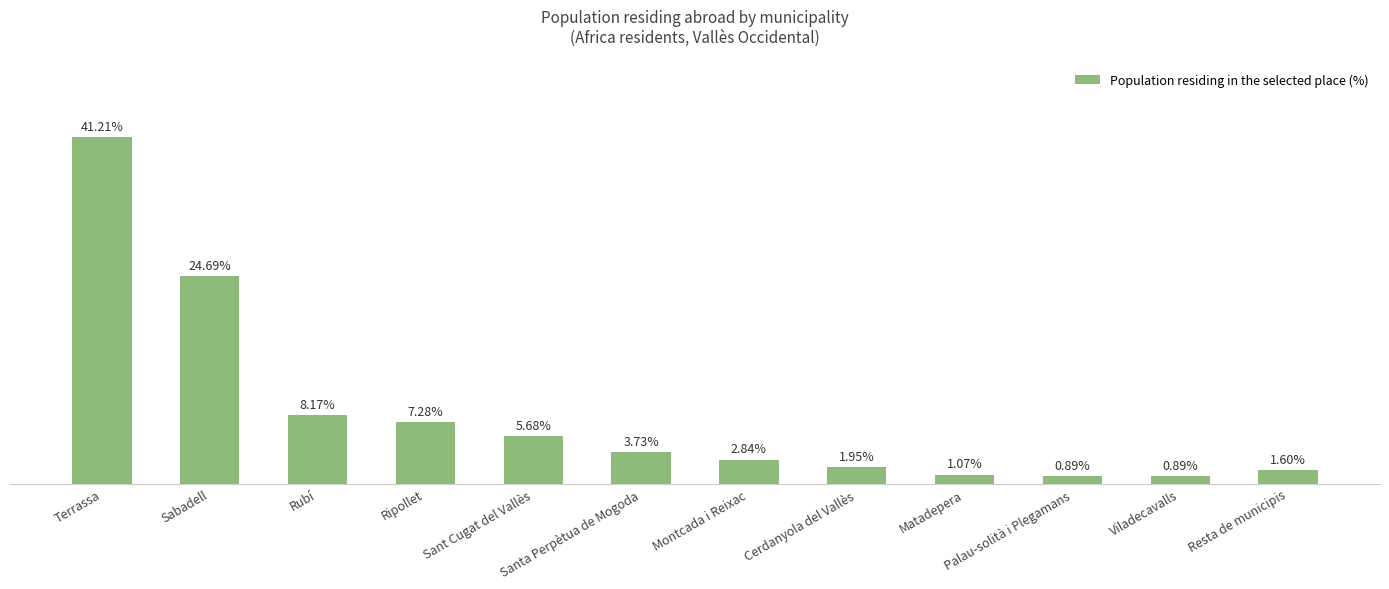

What is the label of the 8th bar from the left?

Cerdanyola del Vallès